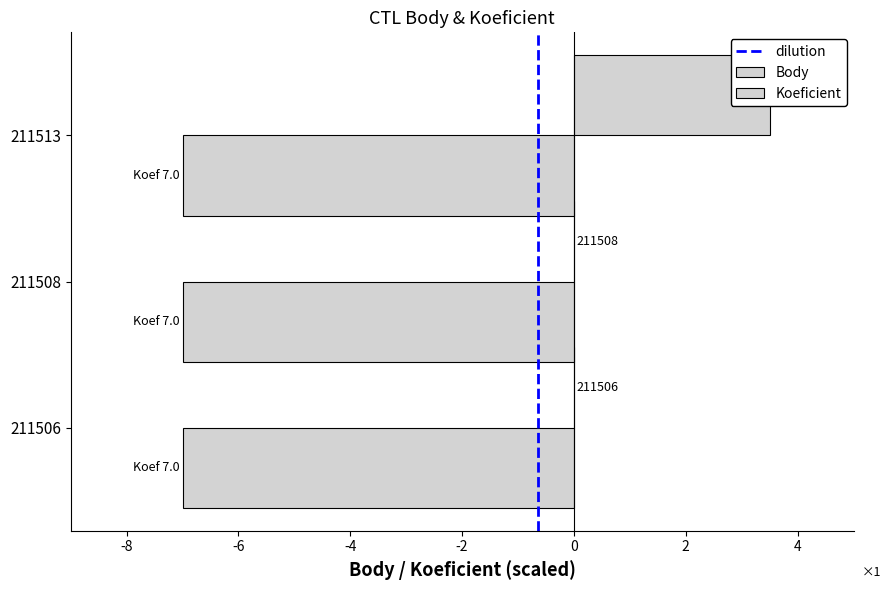

How many values are above zero?

1